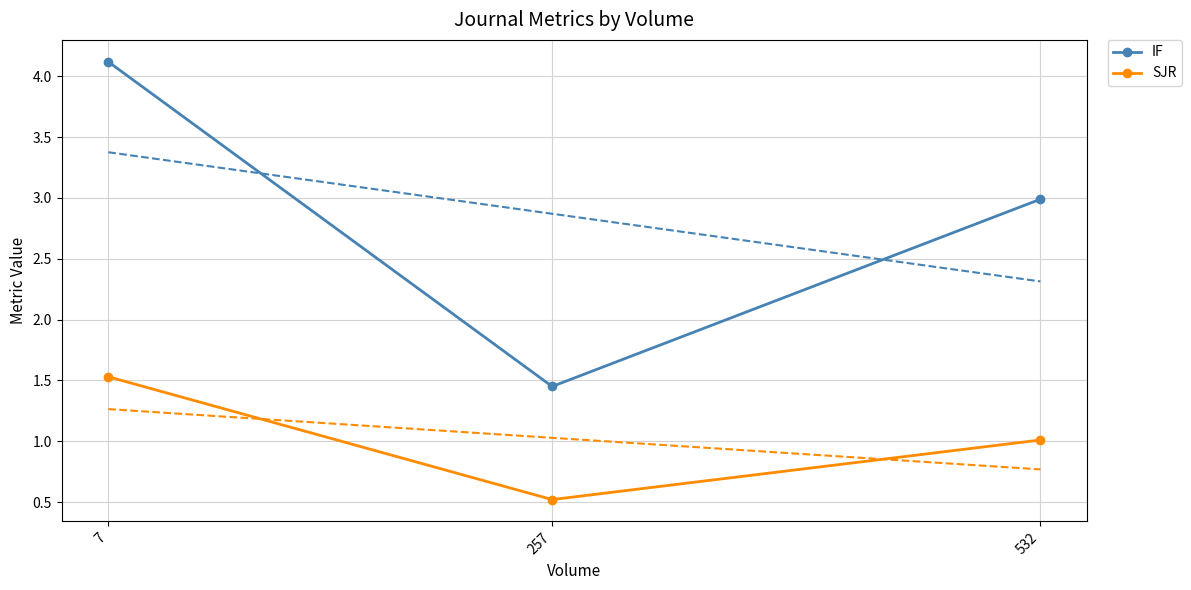

Reading right to left, extract all data points from this chart.

IF: 532=3.0	257=1.4	7=4.1
SJR: 532=1.0	257=0.5	7=1.5